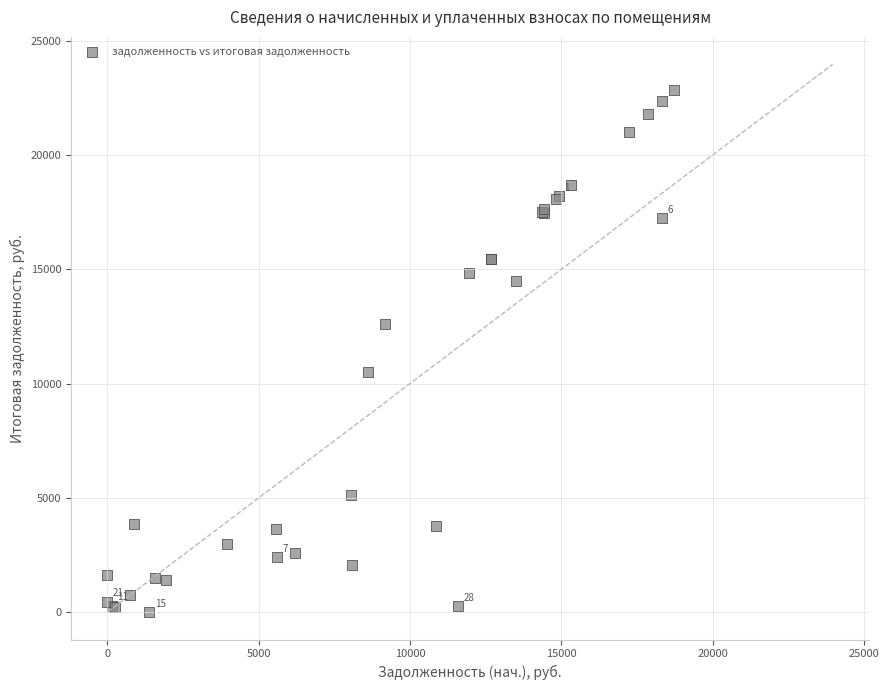

What Y value in the scatter plot is closest to 11412?

10488.5